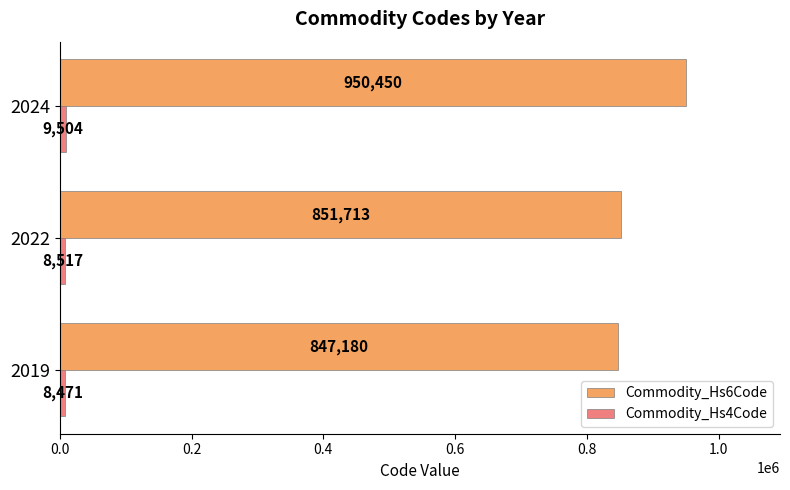

Which series has the largest range (max minus min)?

Commodity_Hs6Code